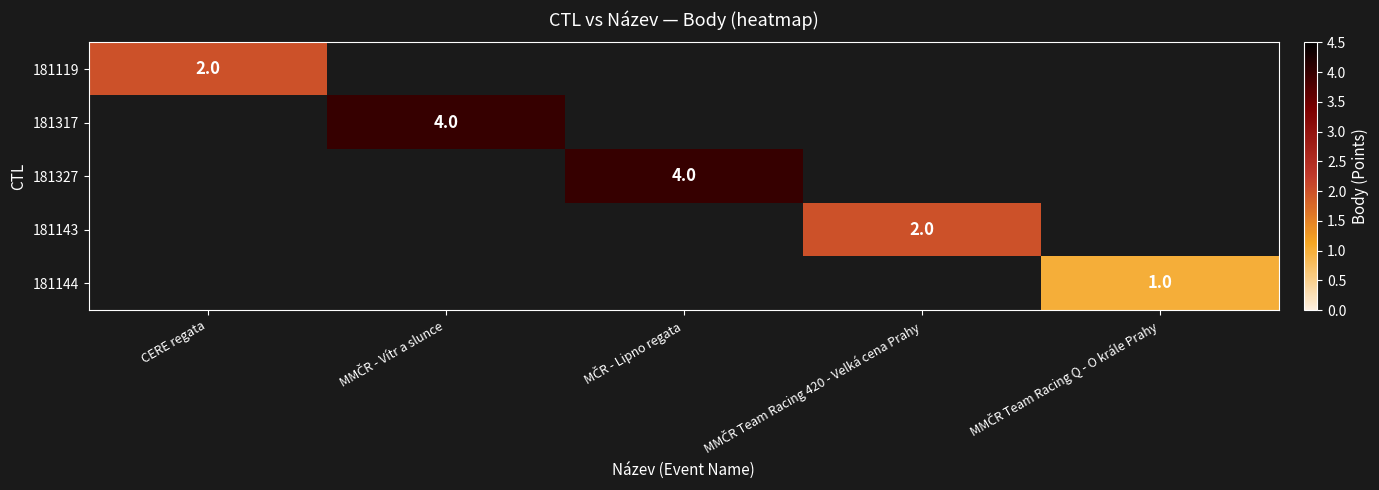

What value does the 181144 series have at MMČR Team Racing Q - O krále Prahy?

1